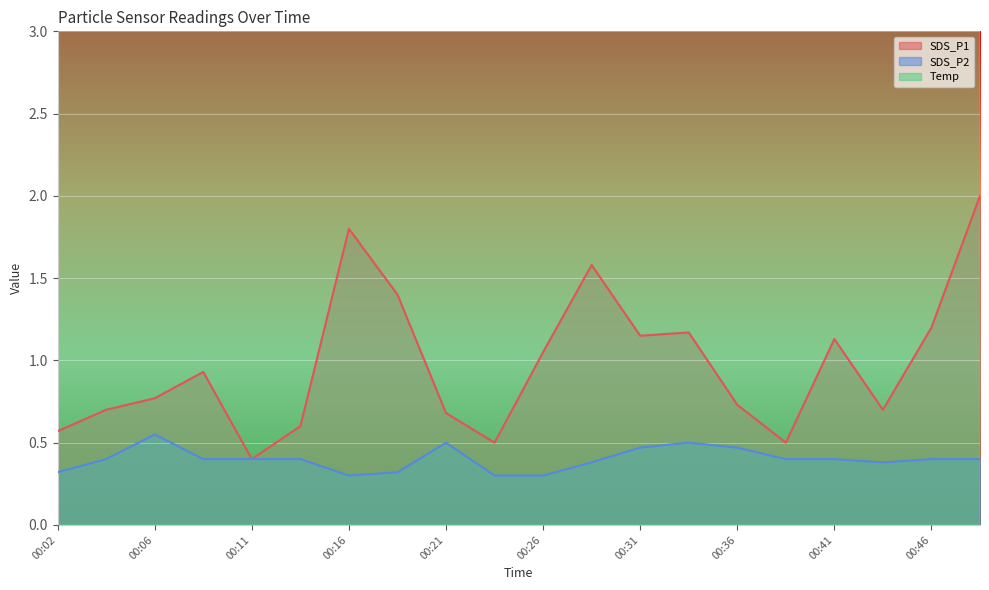

At how many categories does at least one series exceed 7?

20